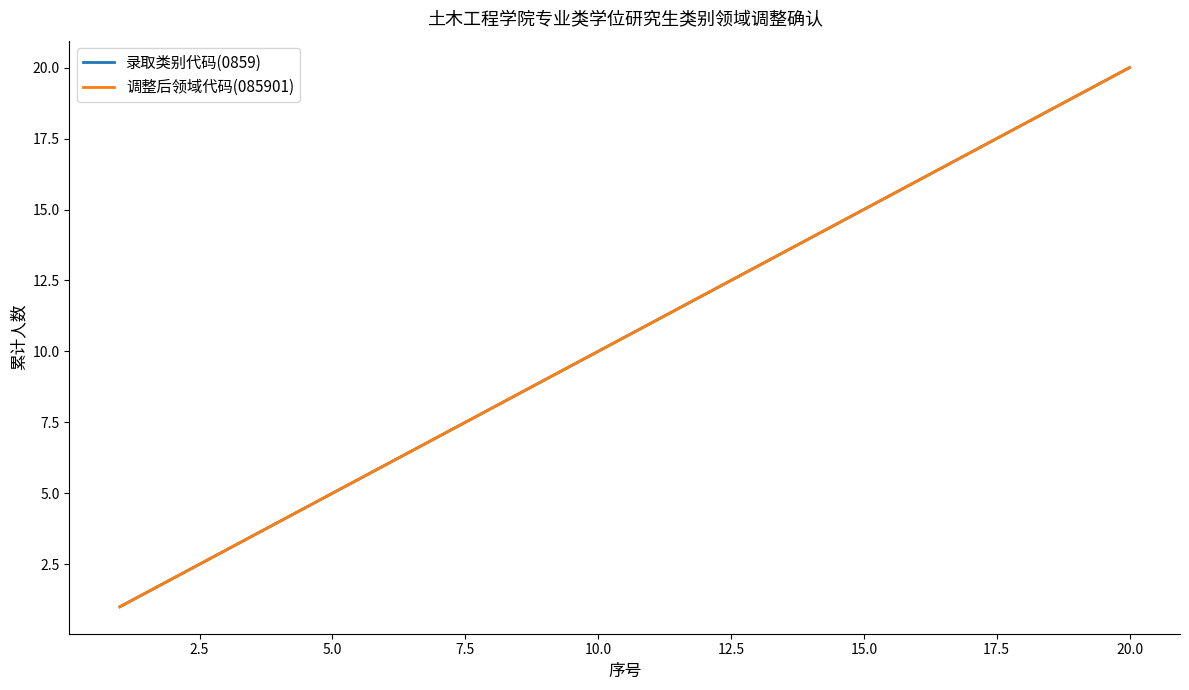

Does the chart have visible grid lines?

No